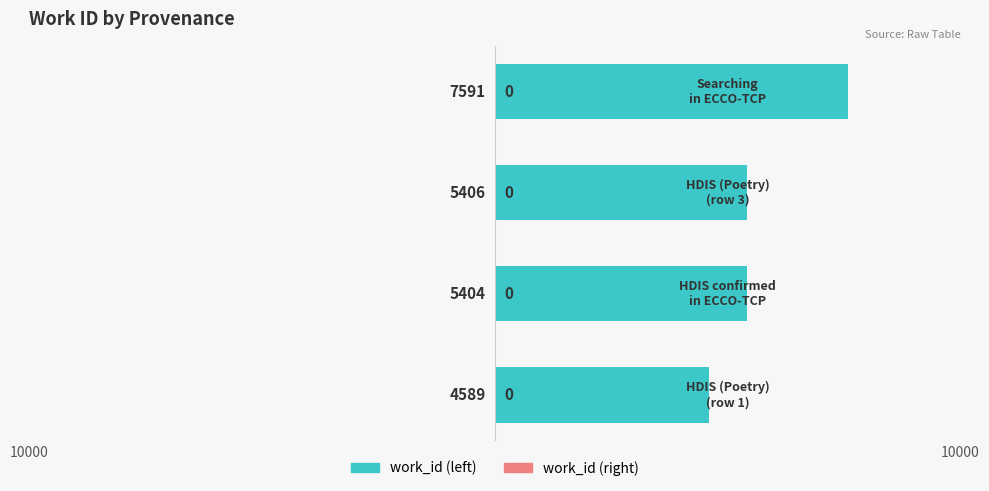

Does the chart contain any negative values?

No